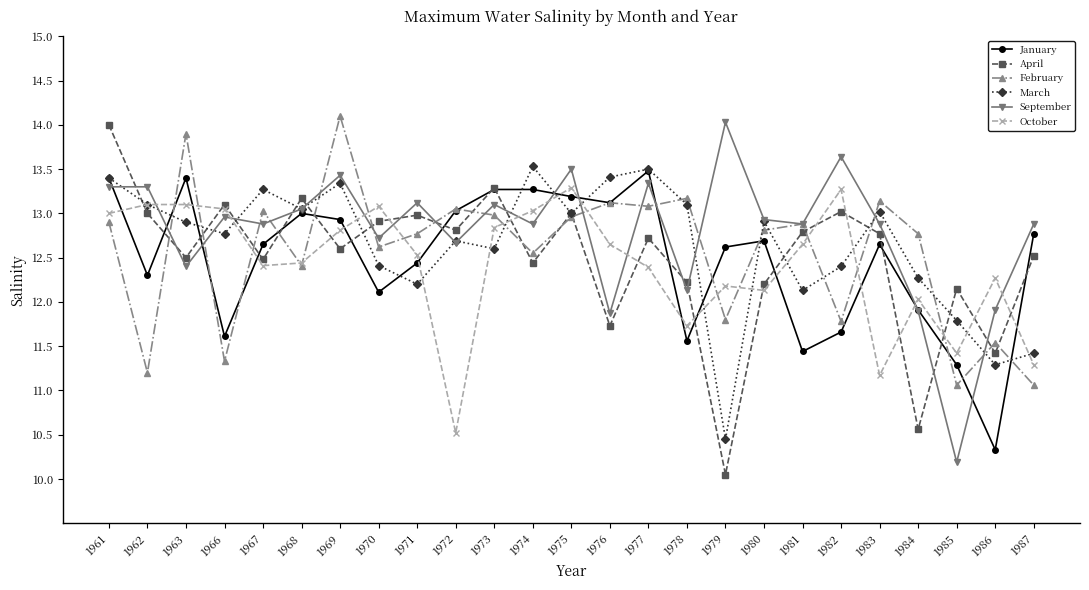

What is the value of the September point at the 1st from the left?

13.3